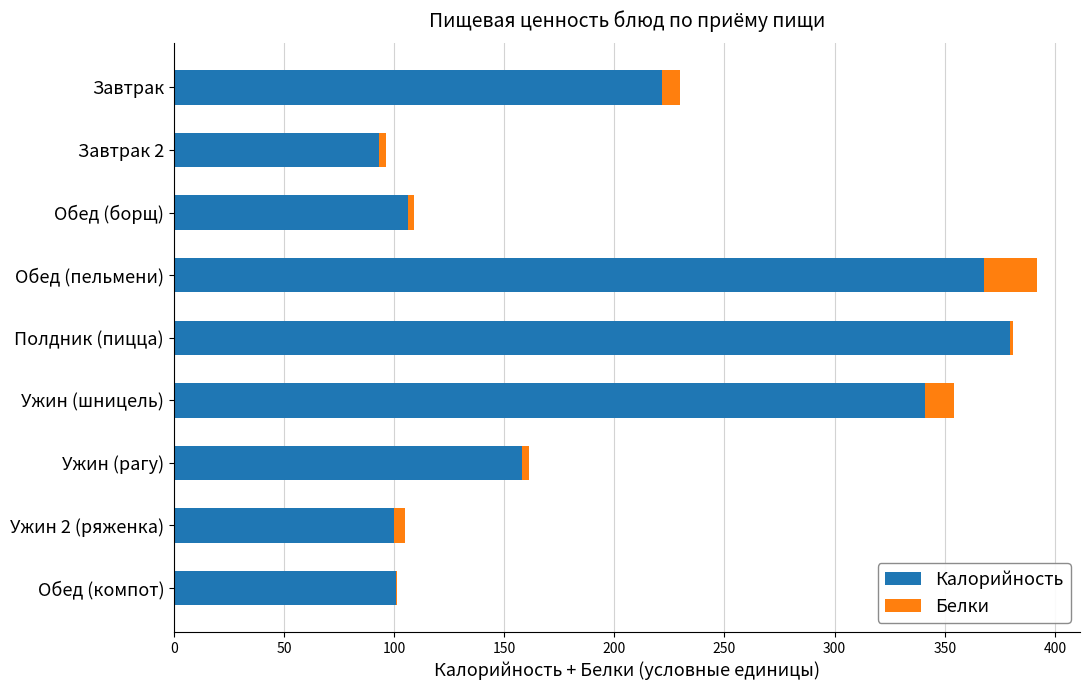

What is the total value across all series at Ужин (шницель)?

354.1